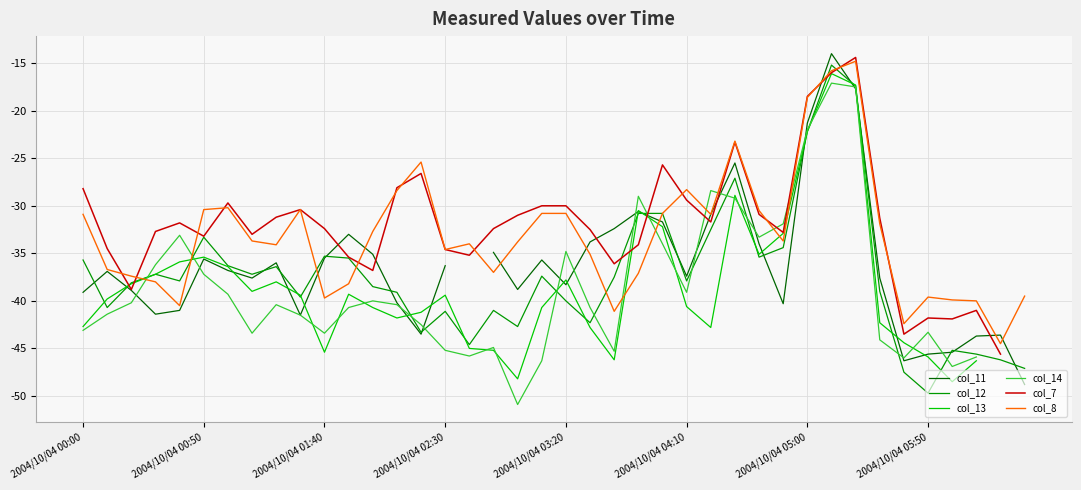

What is the minimum value shown in the chart?

-50.9